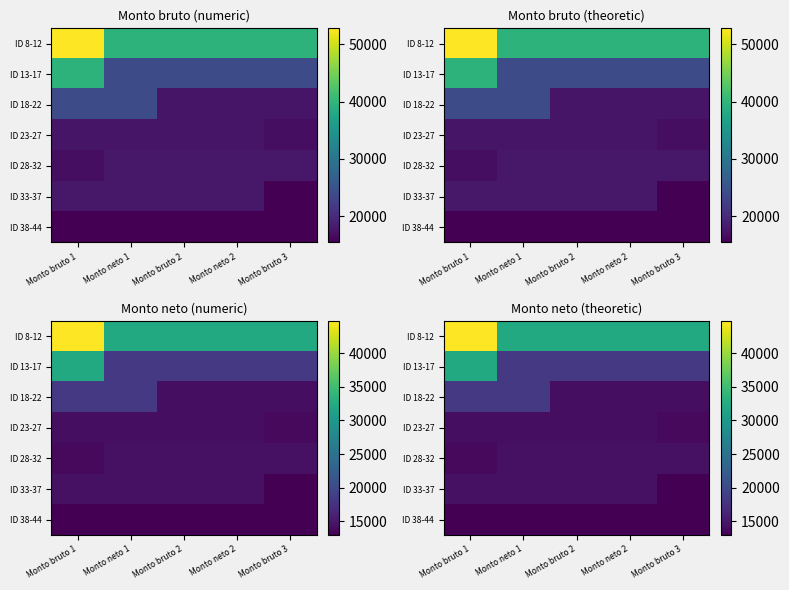

What is the greatest value displayed?

44800